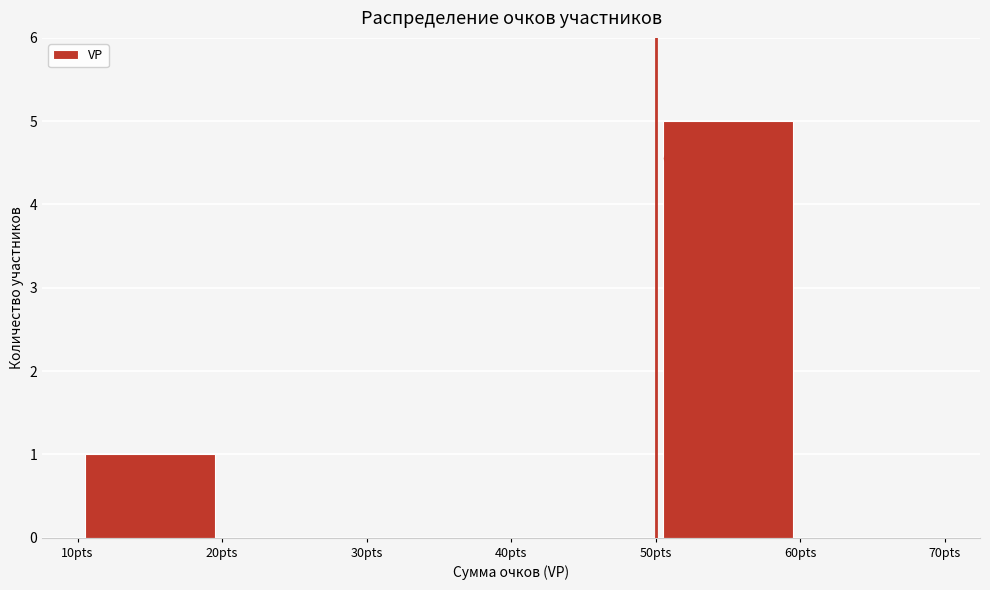

Which range on the x-axis has the tallest bar?

50 to 60